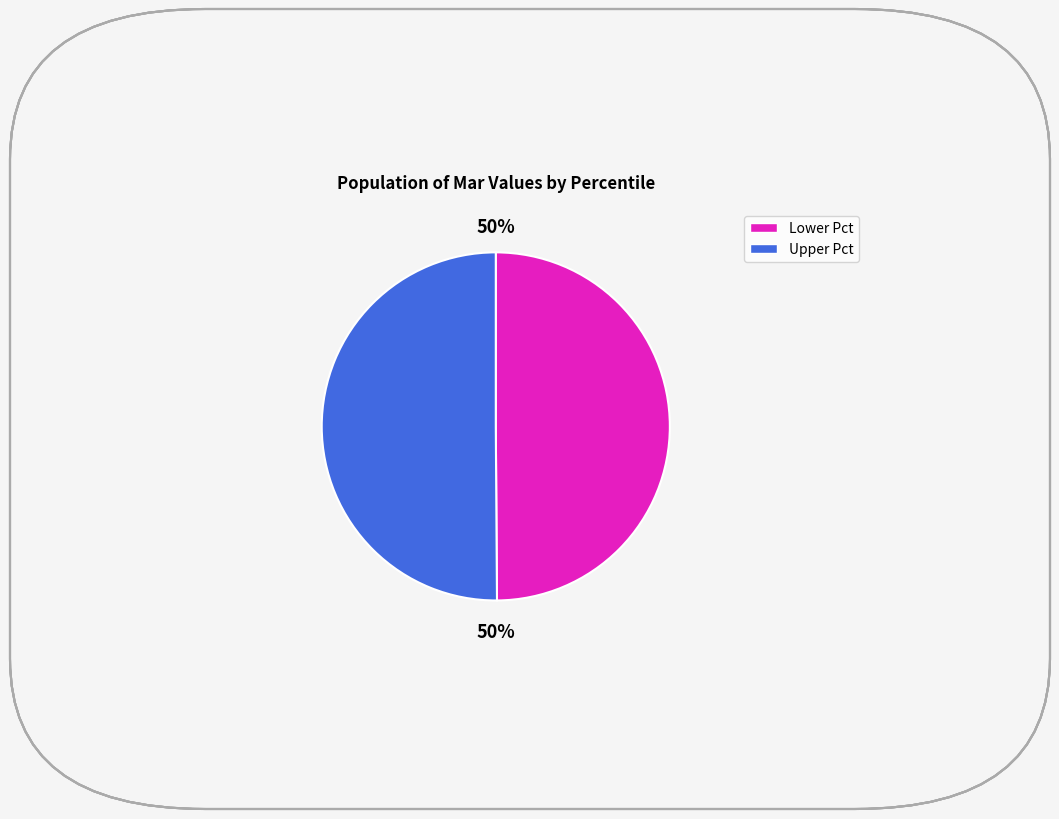

To the nearest percent, what is the average slice percentage?

50%